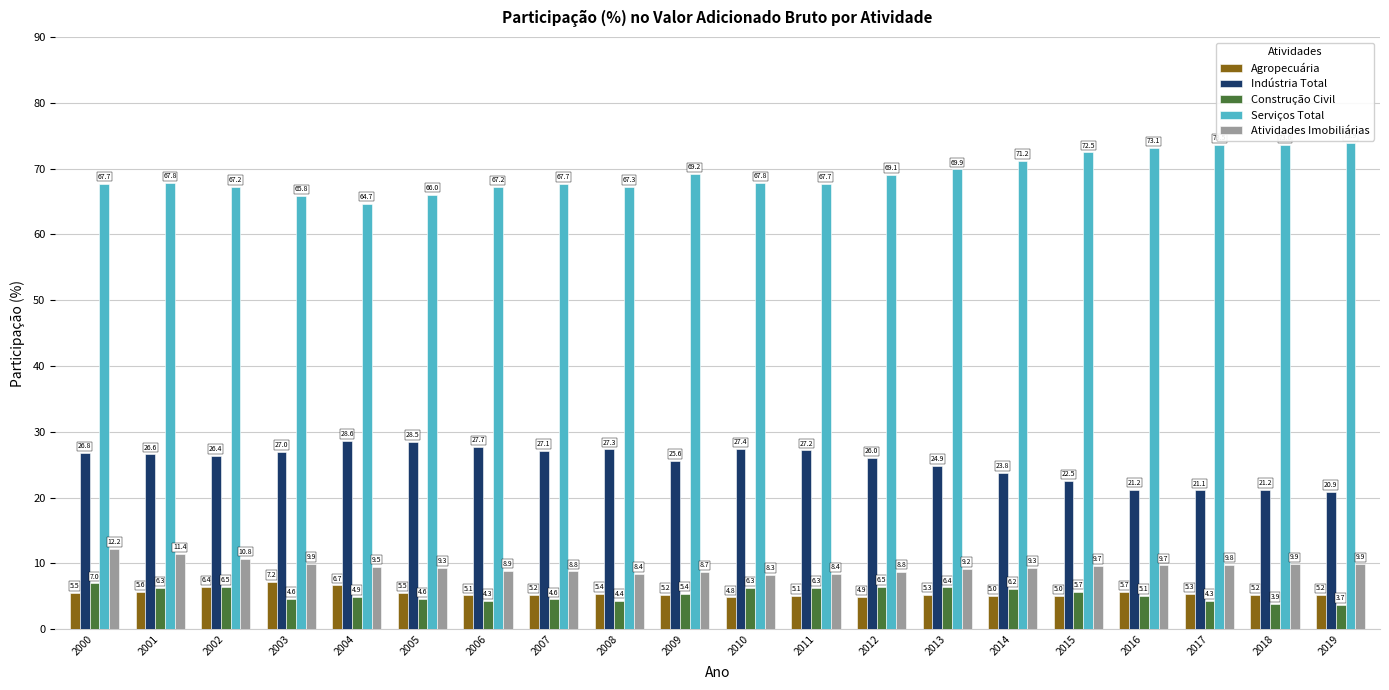

What is the difference between the maximum and second lowest values in the Serviços Total series?

8.1